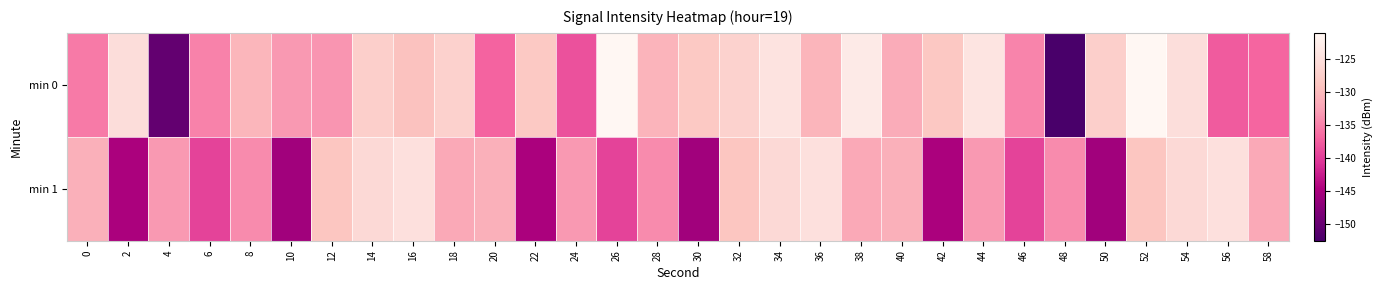

Which series has the widest spread of values?

min 0